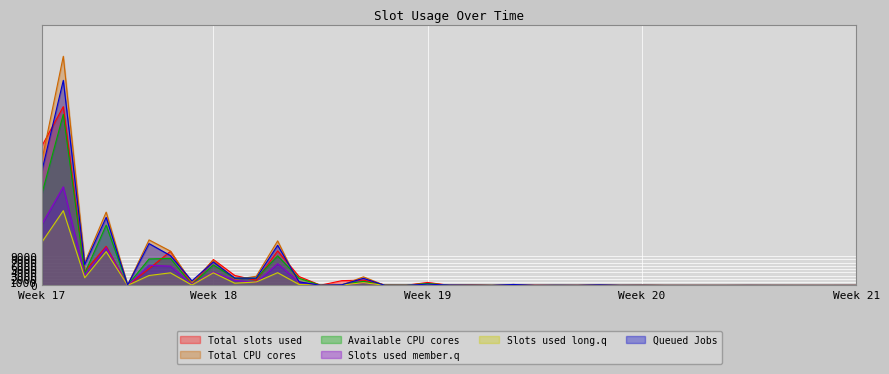

At how many categories does at least one series exceed 49639?

1